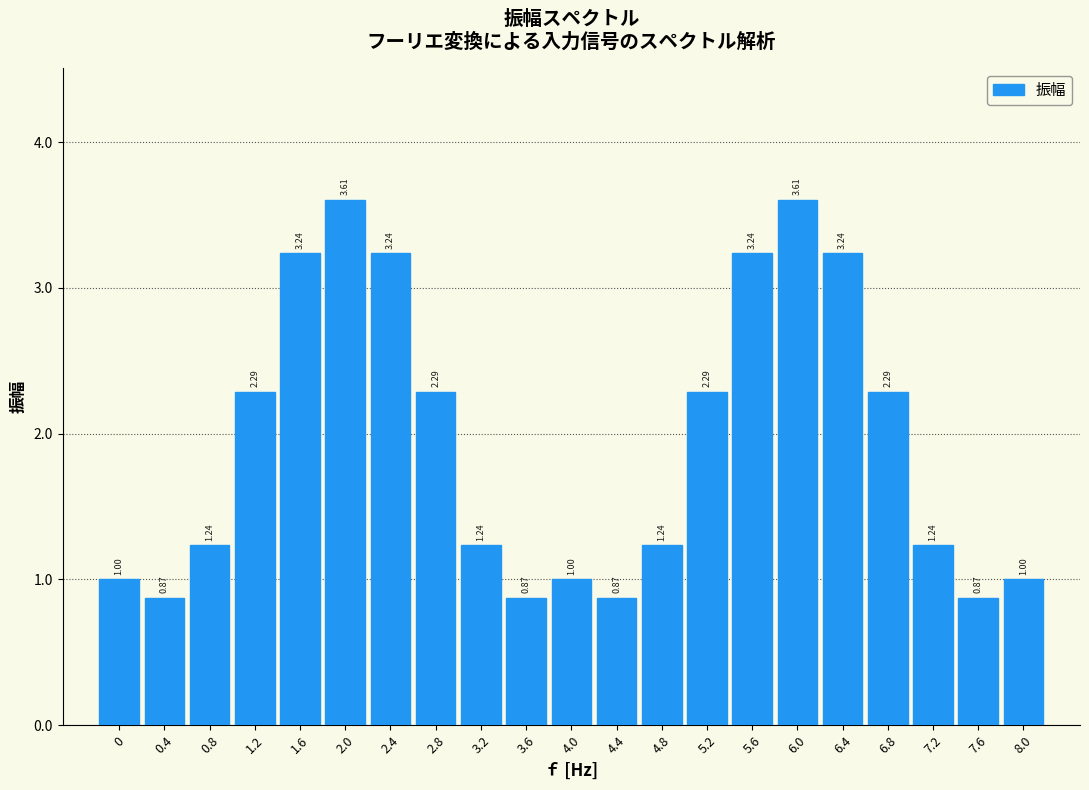

What is the difference between the second highest and second lowest values?

2.7